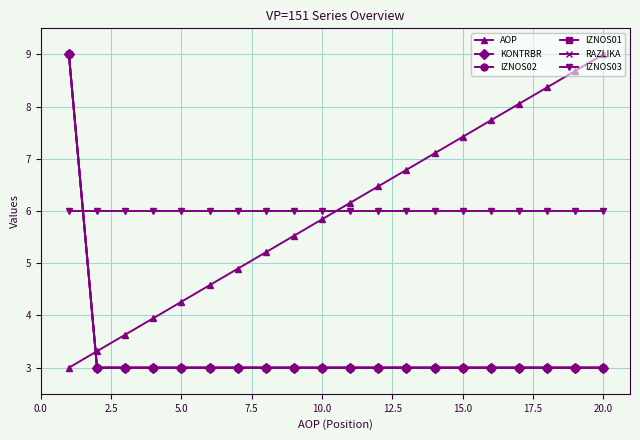

Which series has the largest total across all categories?

AOP